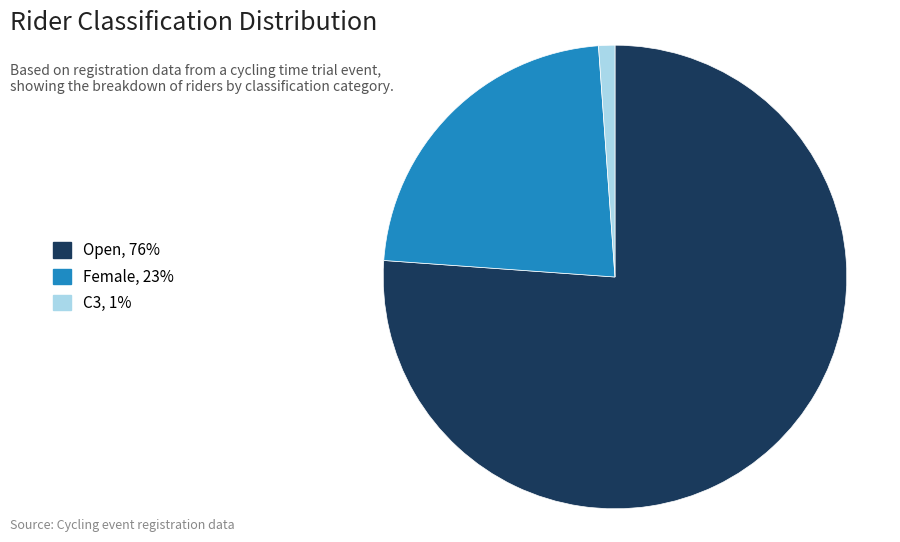

Rank the categories by value from highest to lowest.

Open, Female, C3